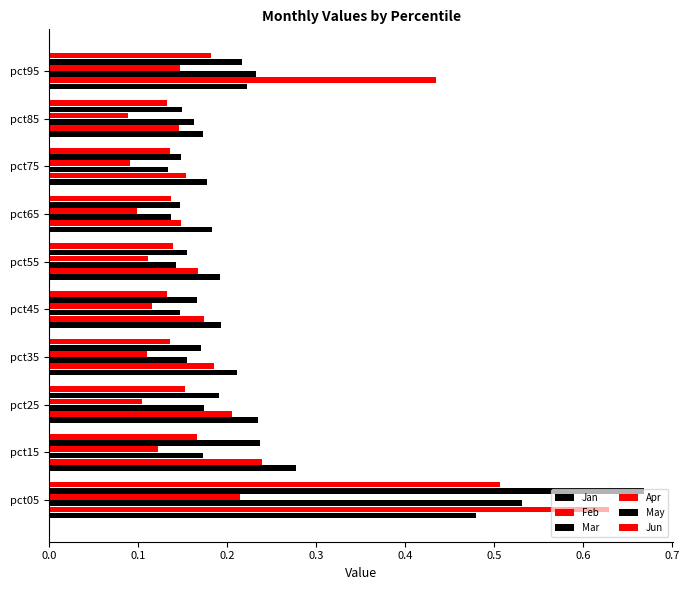

How many distinct data groups are displayed?

6